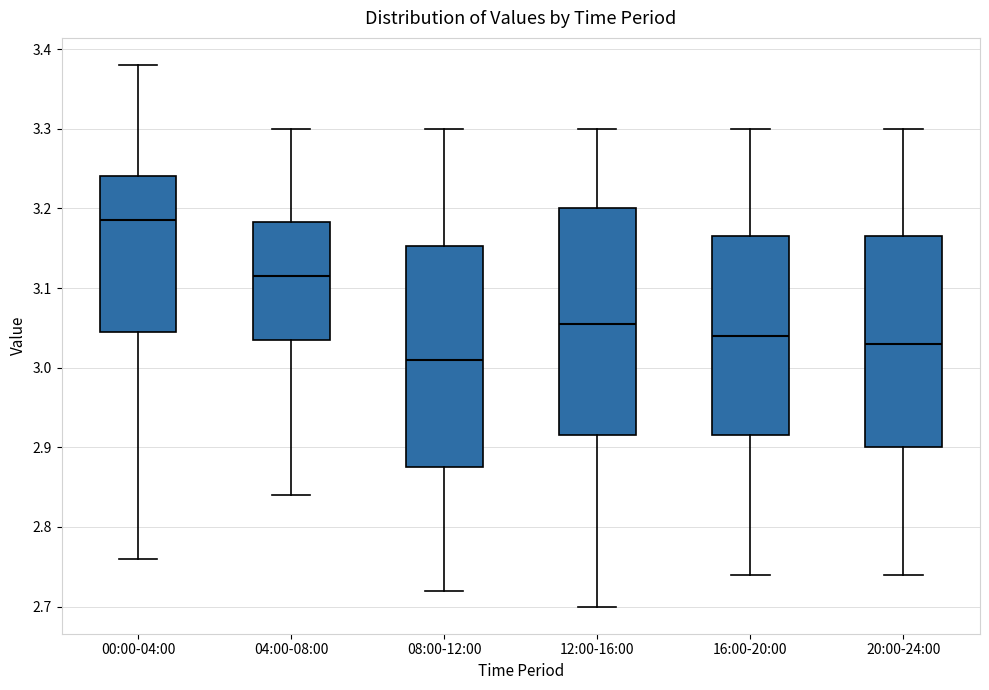

Which box has the highest median line?

00:00-04:00